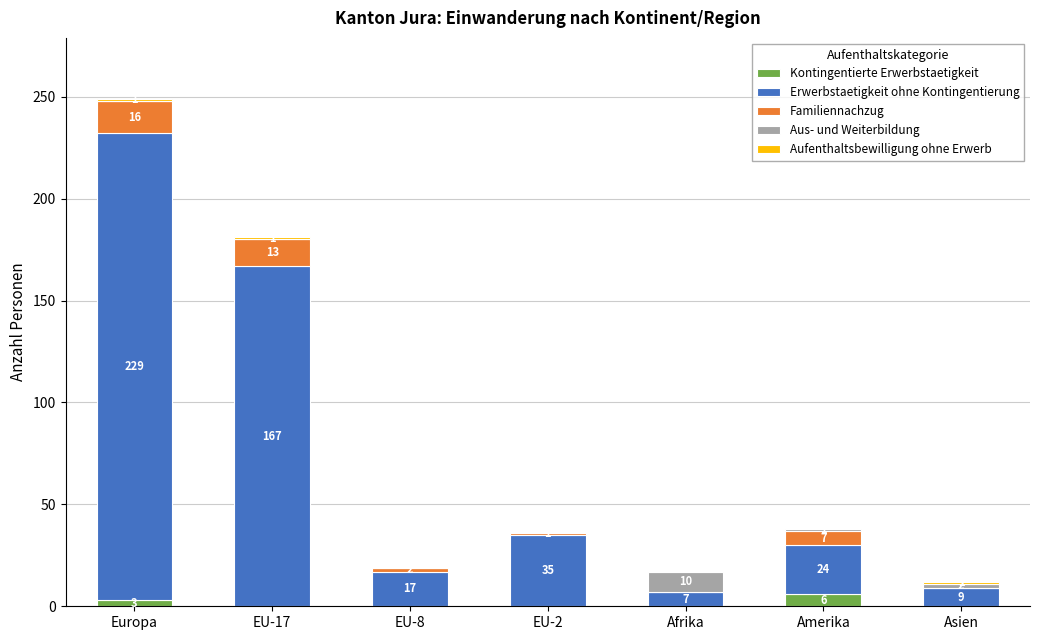

At which category is the sum across all series the highest?

Europa